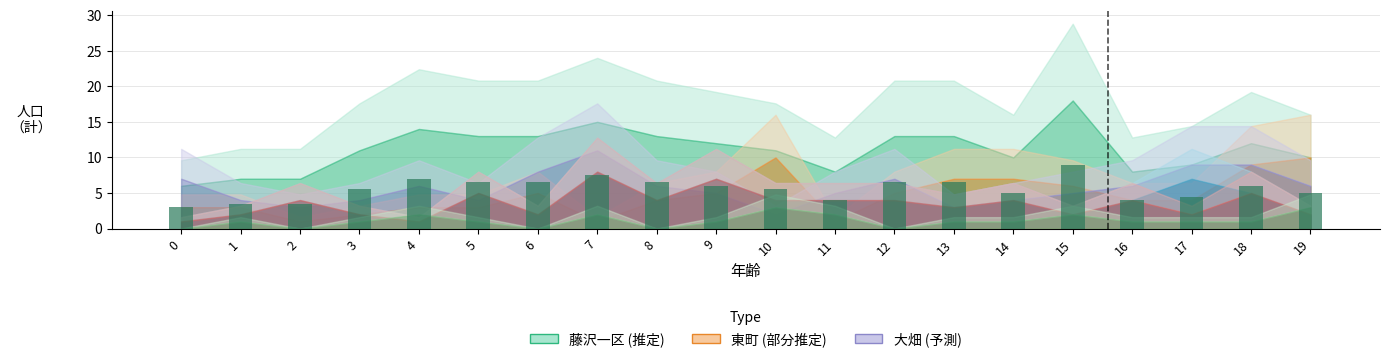

What is the difference between the maximum and minimum values?

6.0